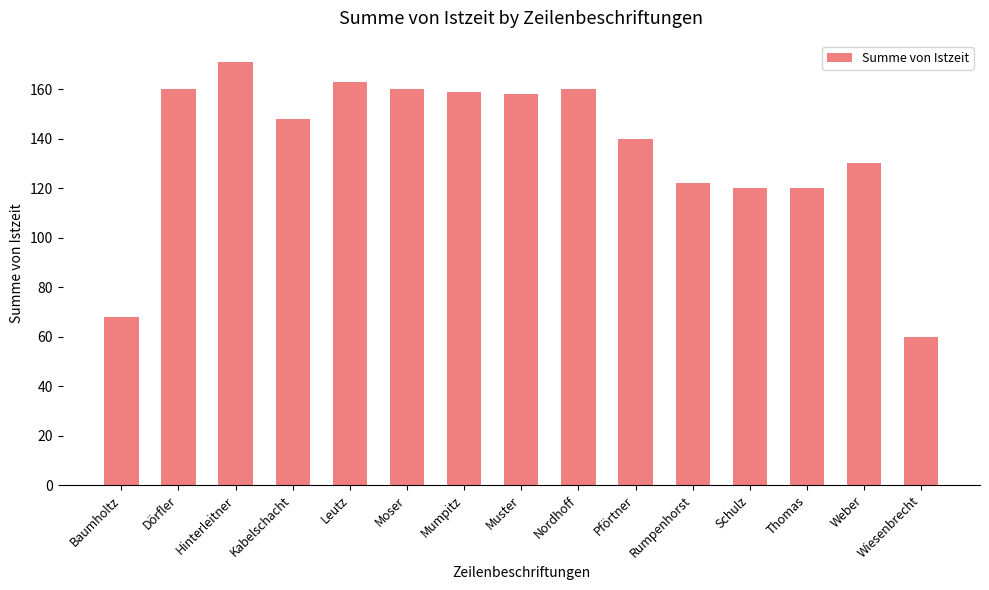

True or false: the data shows 171 at Hinterleitner.

True